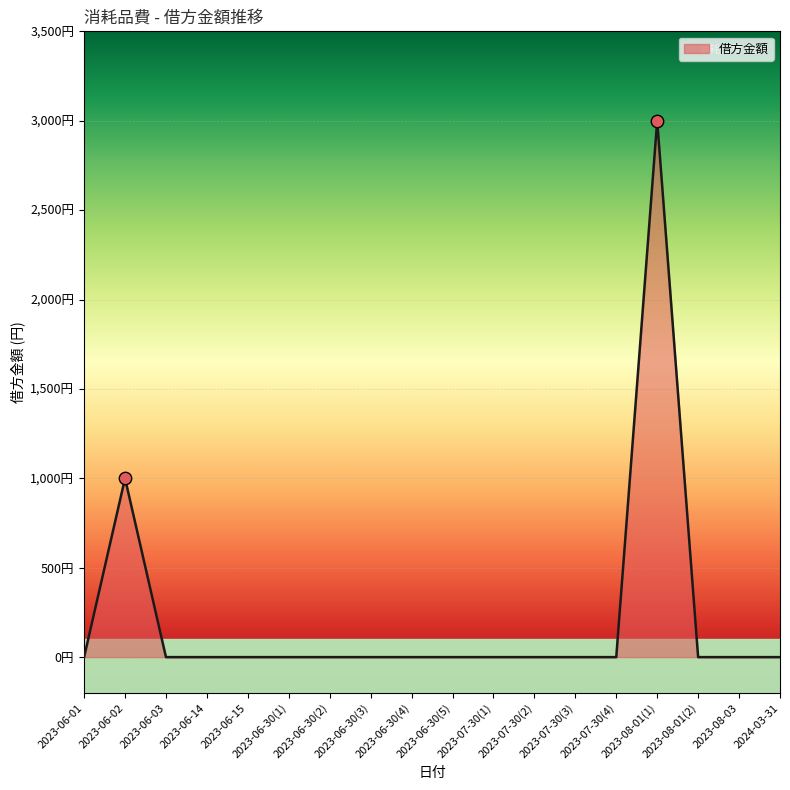

Between 2023-07-30(4) and 2023-06-03, which is larger?

2023-07-30(4)